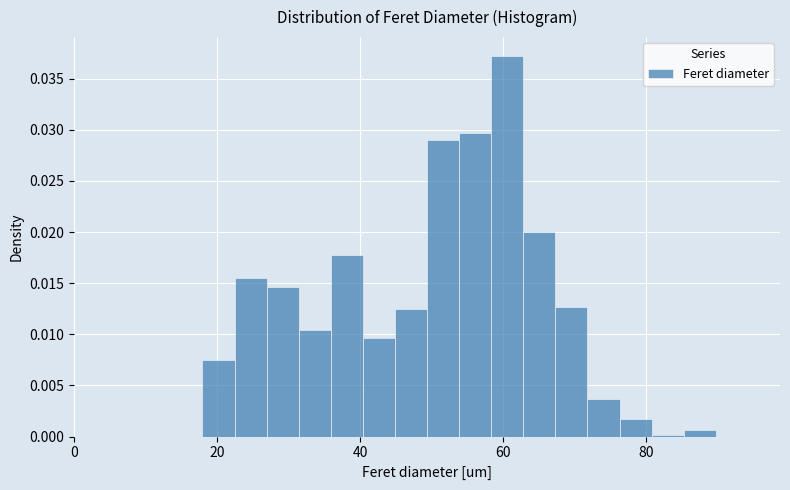

Read against the x-axis, roughly where is the centre of the tallest bar?

60